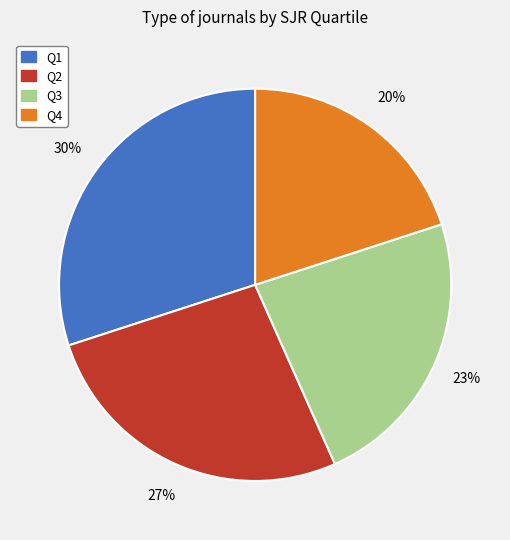

How many segments does this pie chart have?

4